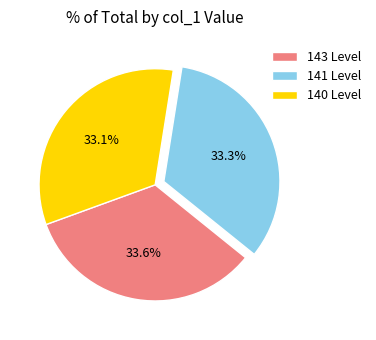

What is the ratio of the value at 140 Level to the value at 141 Level?

1.0